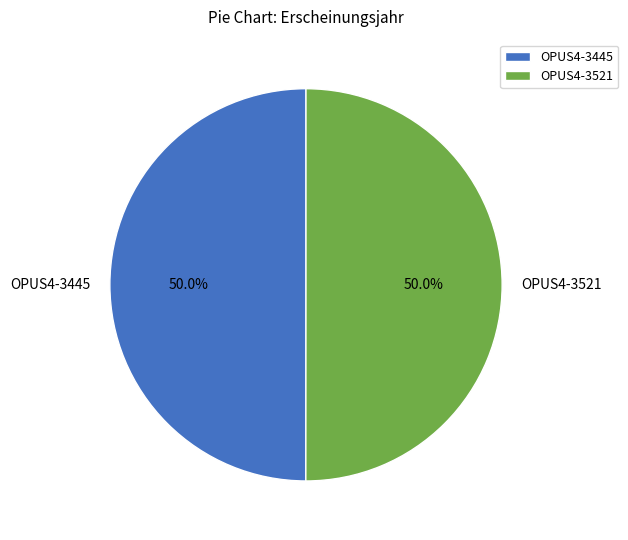

What percentage is NOT represented by OPUS4-3445?

50.0%